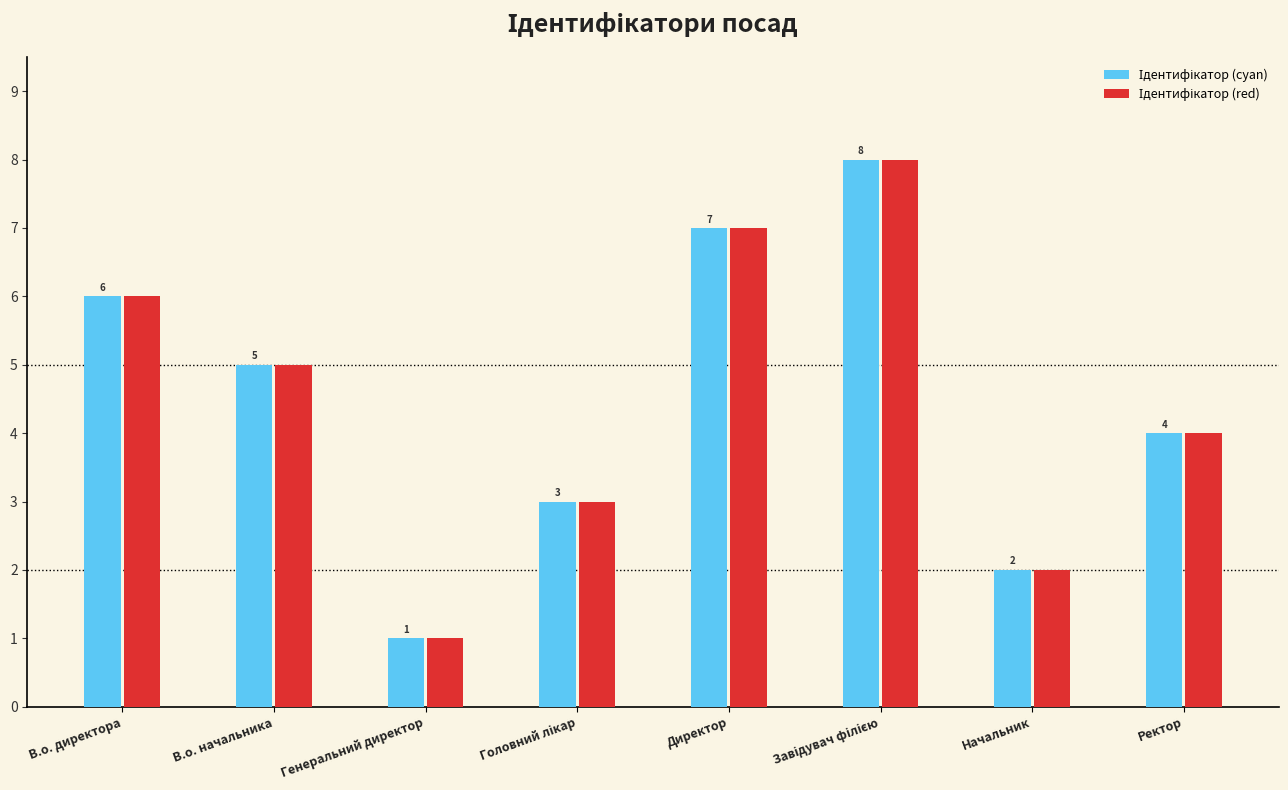

What is the greatest value displayed?

8